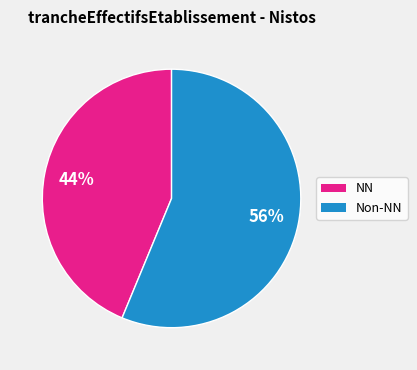

To the nearest percent, what is the average slice percentage?

50%